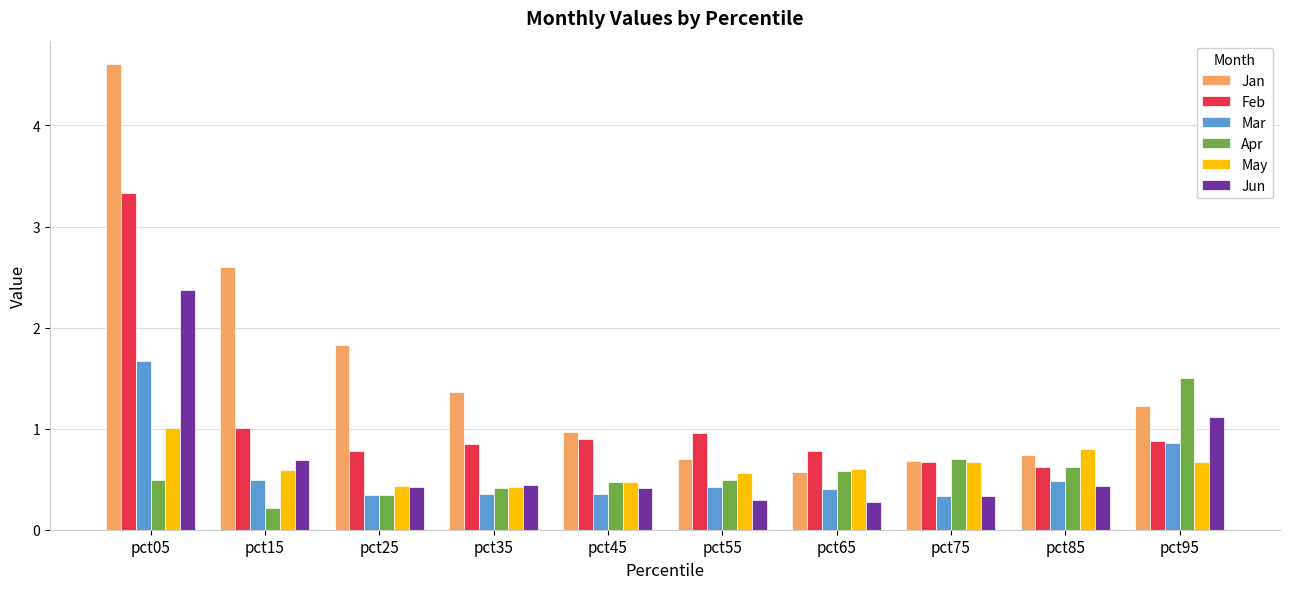

At how many categories does at least one series exceed 1?

5